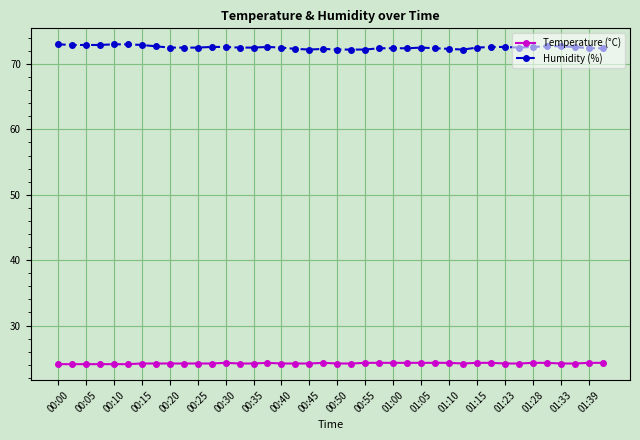

What is the value of the Temperature (°C) point at the 6th from the left?

24.1